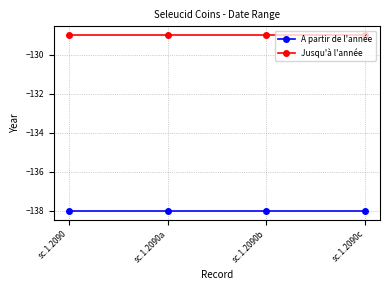

Reading right to left, list all the values displayed in this chart.

A partir de l'année: sc.1.2090c=-138	sc.1.2090b=-138	sc.1.2090a=-138	sc.1.2090=-138
Jusqu'à l'année: sc.1.2090c=-129	sc.1.2090b=-129	sc.1.2090a=-129	sc.1.2090=-129